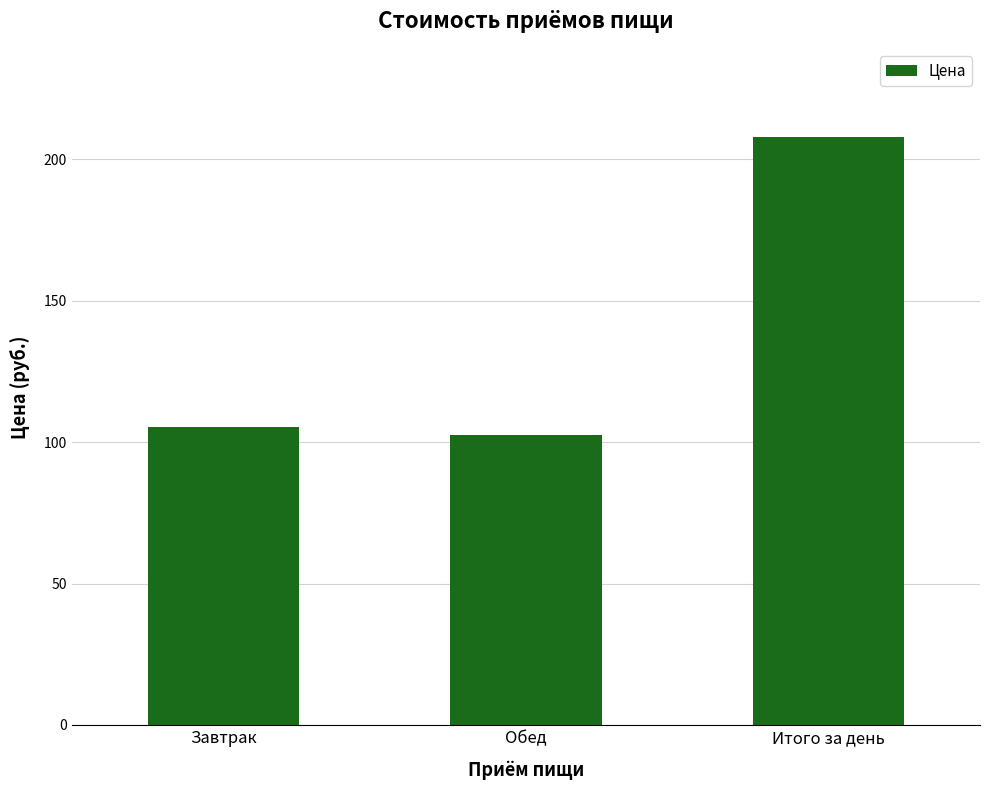

Approximately how many times larger is the value at Итого за день compared to Обед?

2.0